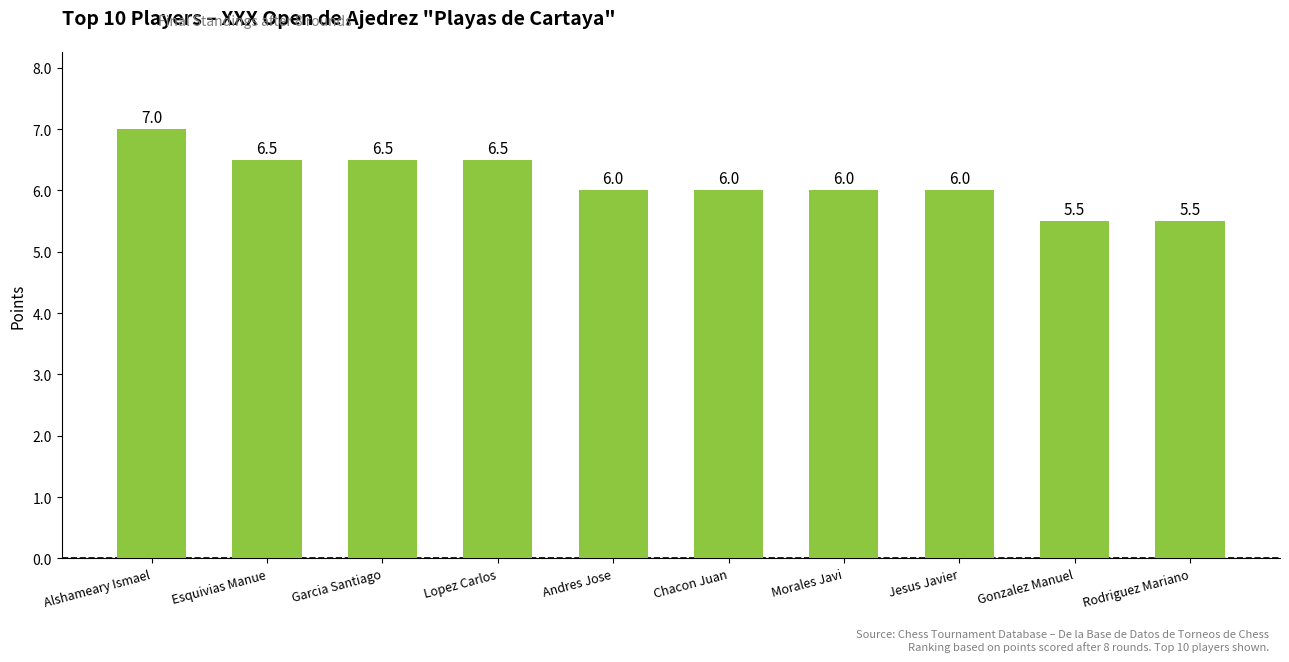

The chart shows a value of 1.4 at Rodriguez Mariano. True or false?

False